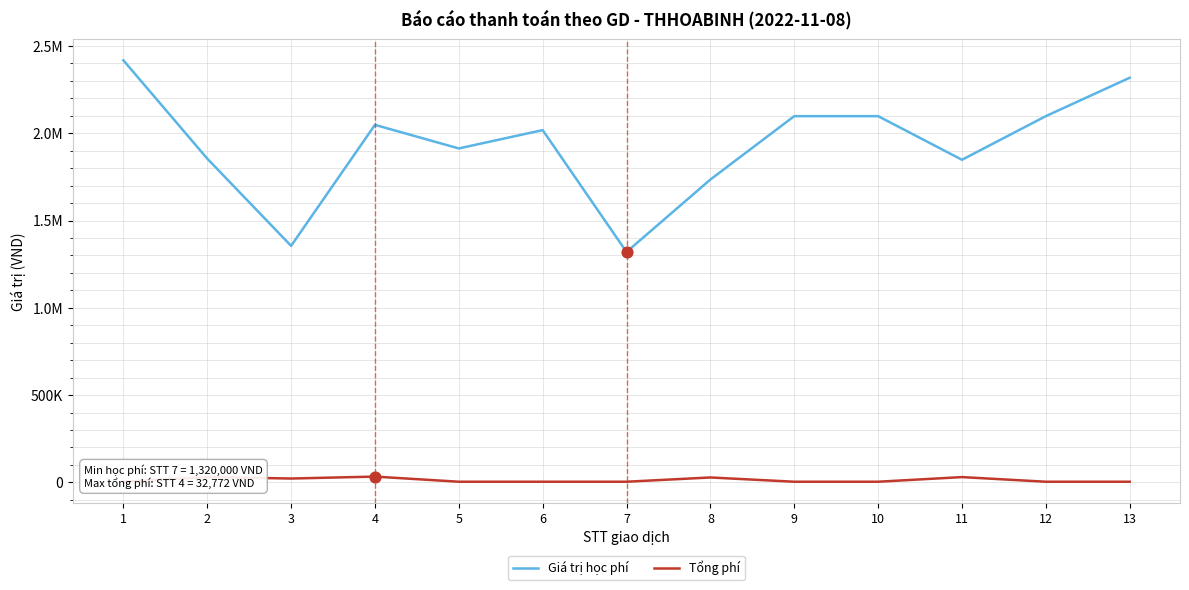

Which series reaches the maximum Y coordinate?

Giá trị học phí